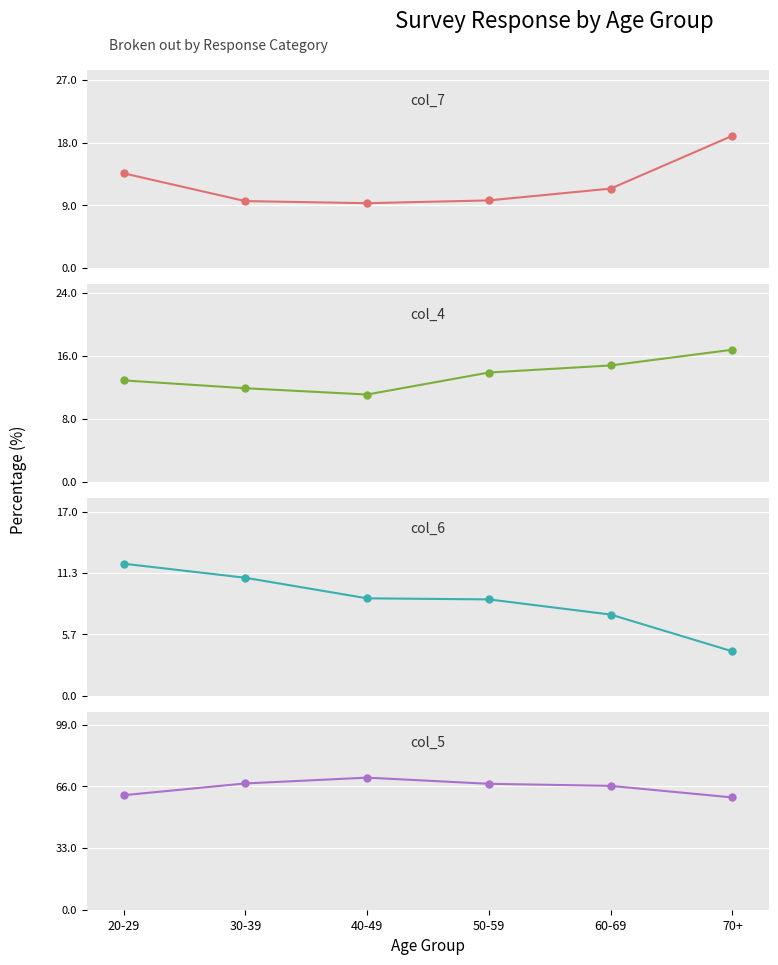

The value of Series D (col_5) at 40-49 is 37.7. True or false?

False